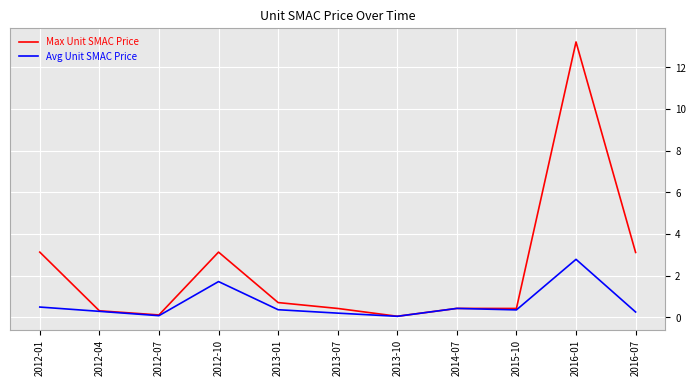

At which label does Avg Unit SMAC Price reach its peak?

2016-01